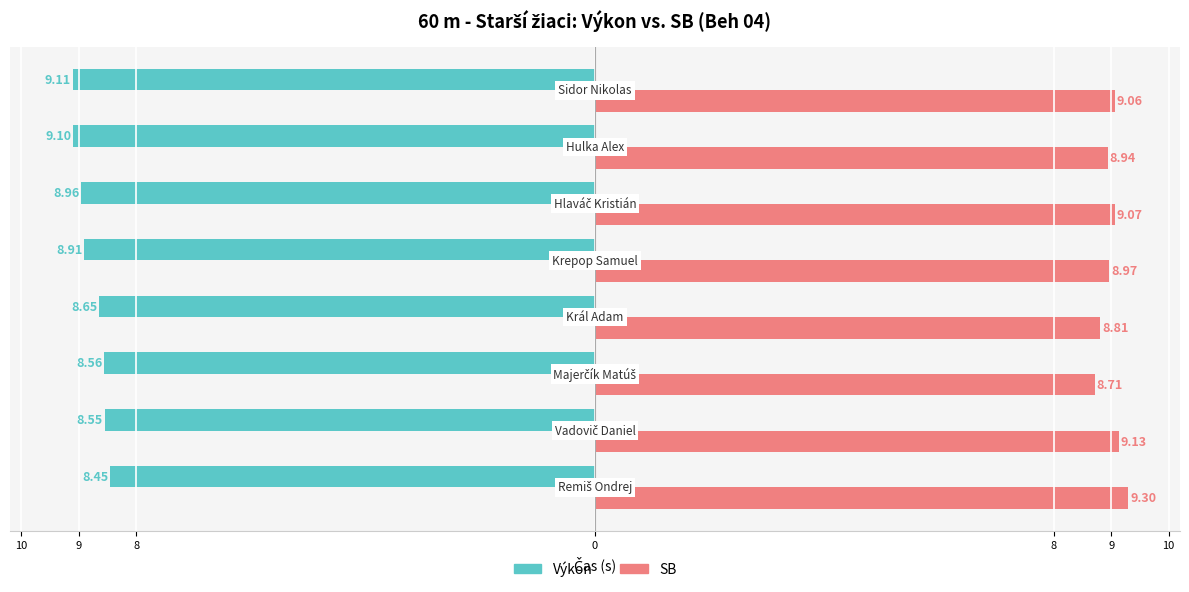

What are all the series names shown in the legend?

Výkon, SB